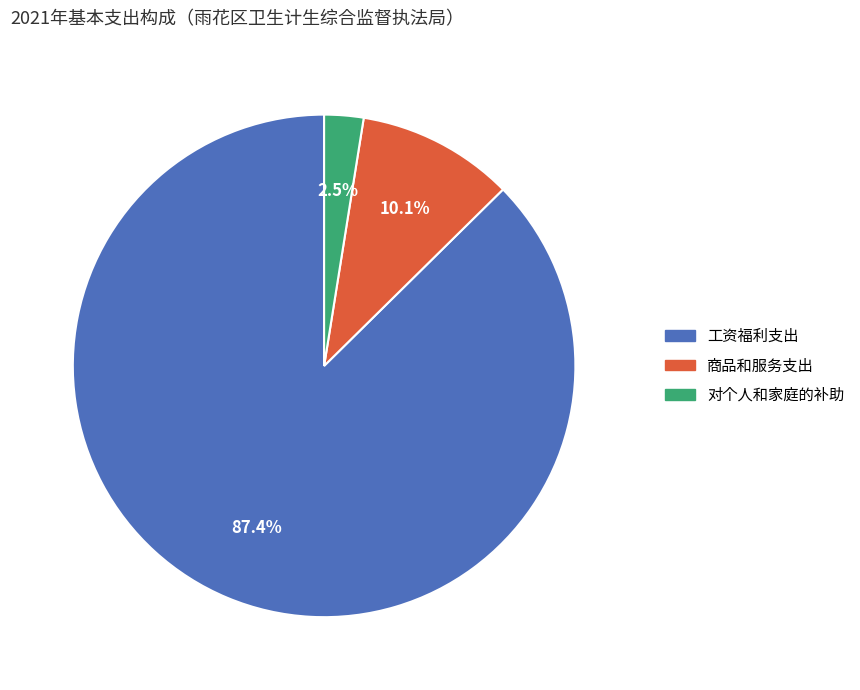

Which category has the smallest portion of the pie?

对个人和家庭的补助